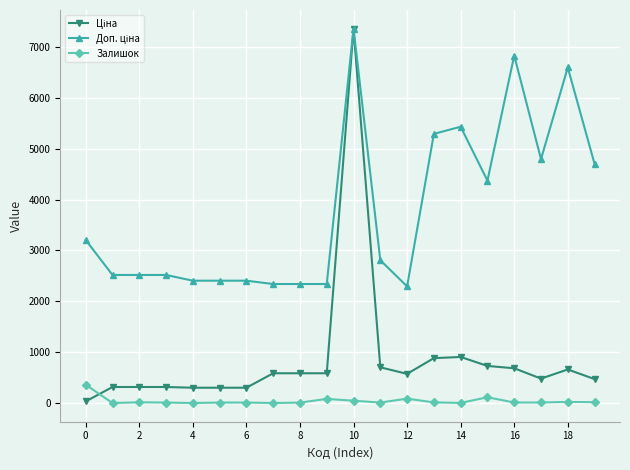

What is the greatest value displayed?

7360.2